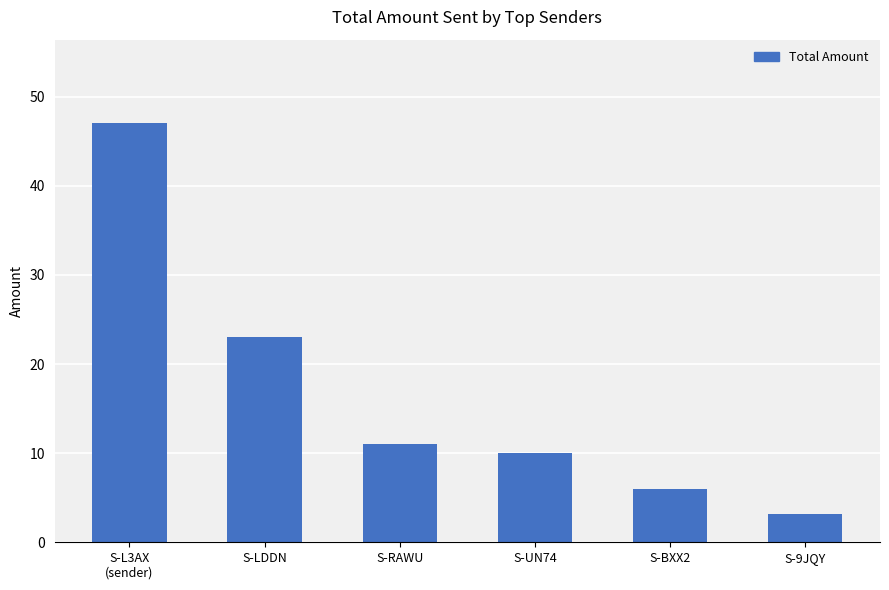

How many categories are shown in the chart?

6